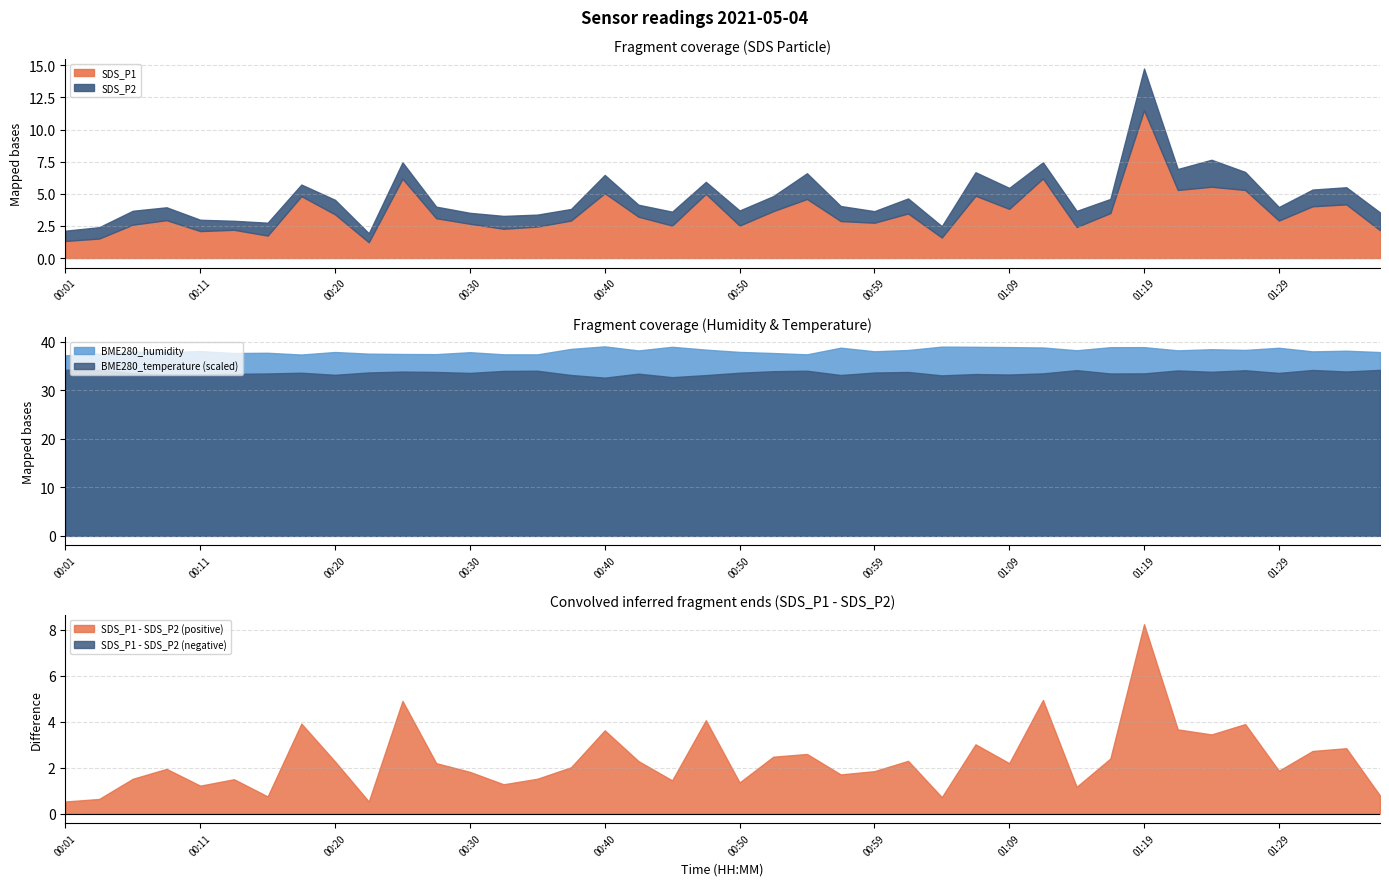

What is the highest value of the SDS_P1 series?

11.5